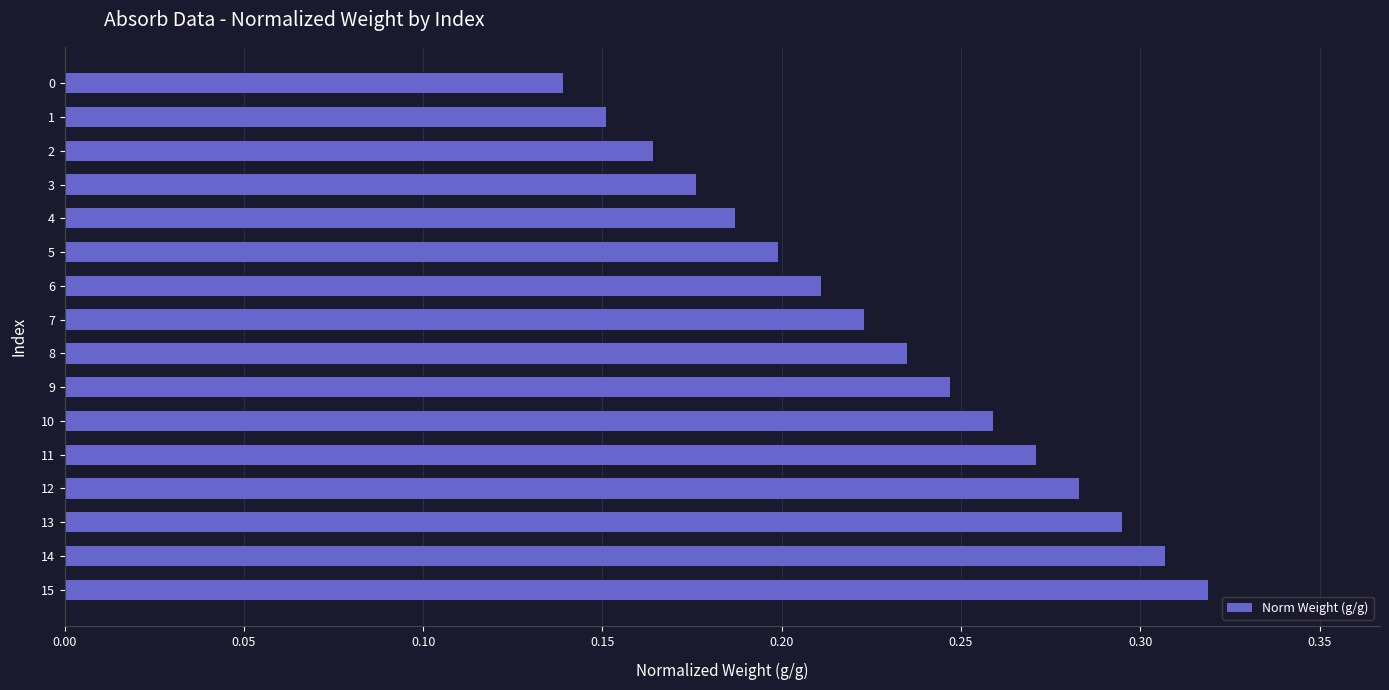

Is it true that the value at 9 is 0.2?

True